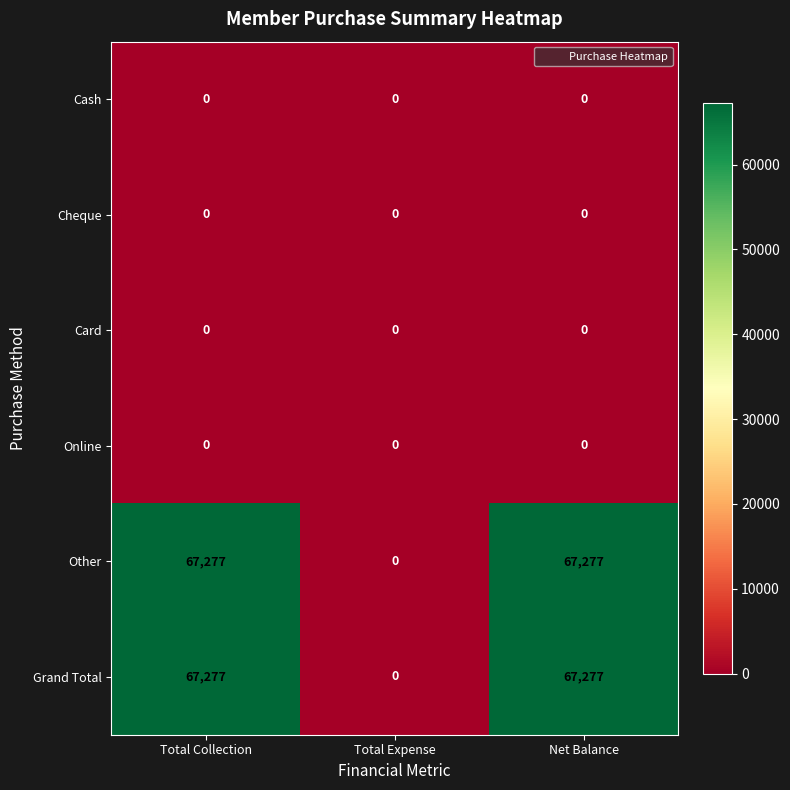

Count the Grand Total values in the range 0 to 67277.

3